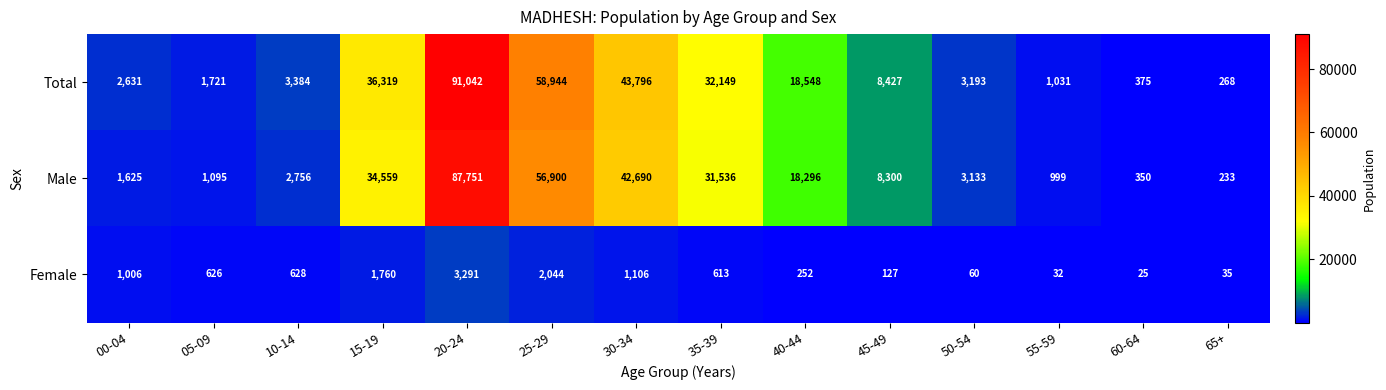

At how many categories does at least one series exceed 76702?

1